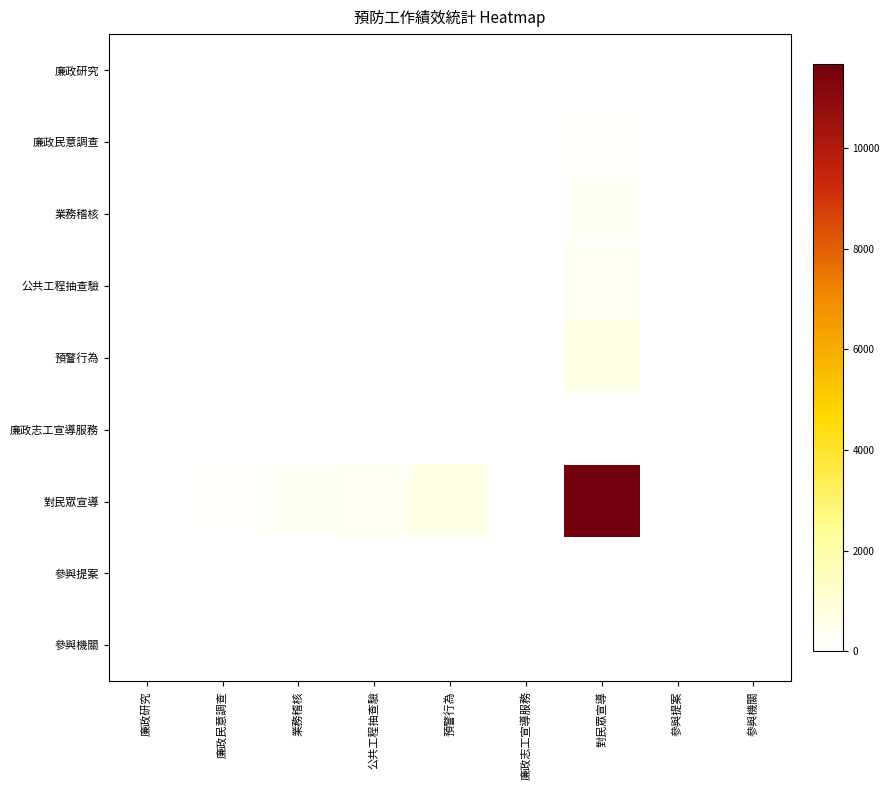

List the series in order of their peak value, highest first.

對民眾宣導, 預警行為, 公共工程抽查驗, 業務稽核, 廉政民意調查, 廉政研究, 廉政志工宣導服務, 參與提案, 參與機關